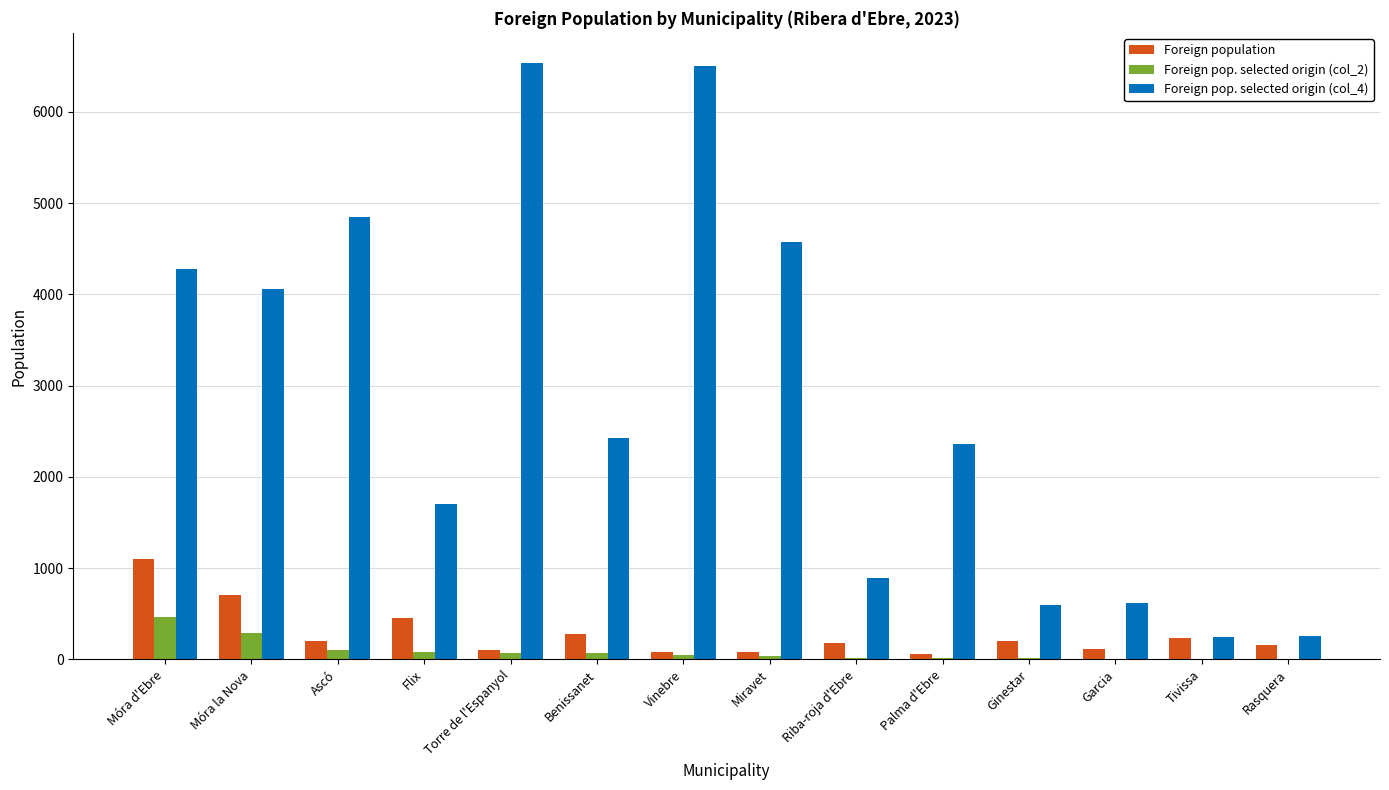

Which series has the largest total across all categories?

Foreign pop. selected origin (col_4)